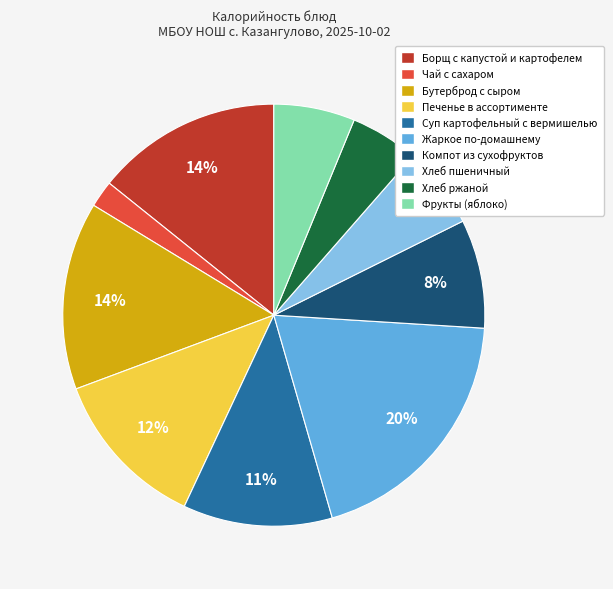

To the nearest percent, what is the difference between the Борщ с капустой и картофелем and Чай с сахаром slice percentages?

12%